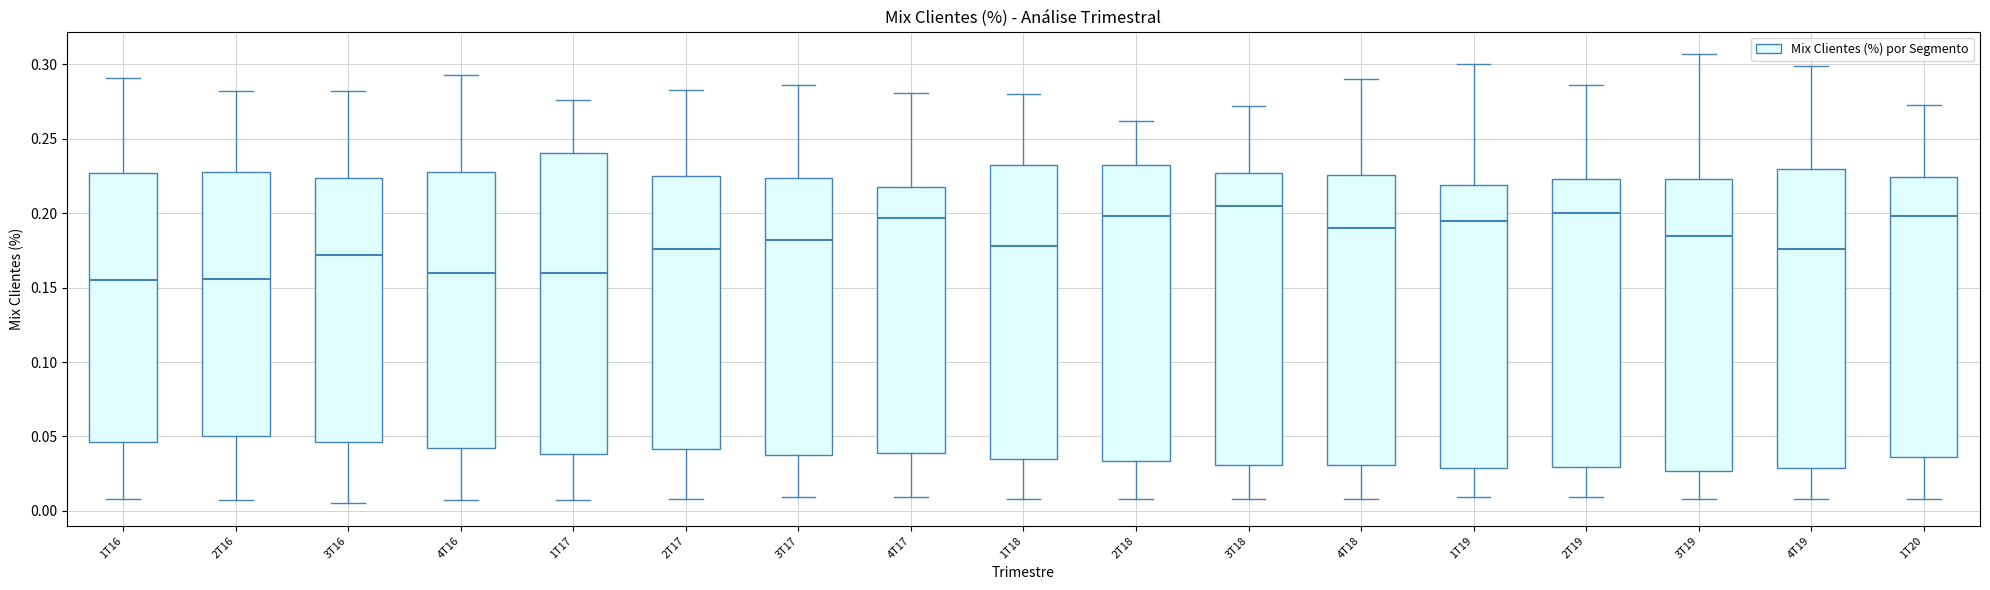

Where is the lower edge of the box for 1T19 on the y-axis? The values are not printed on the chart, so give them approximately, as read against the axis.

0.030